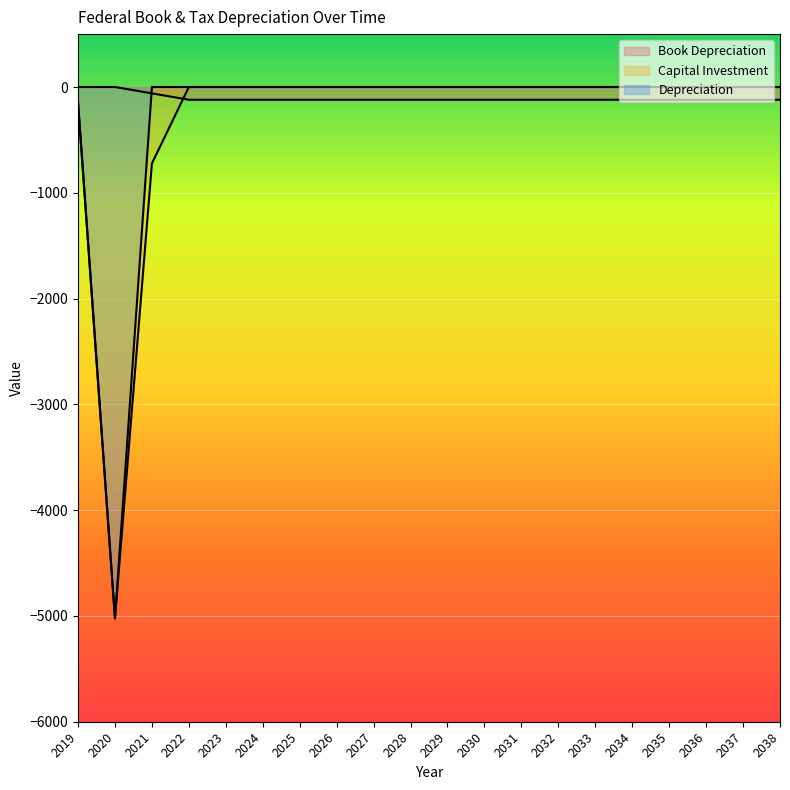

At which category is the sum across all series the highest?

2022